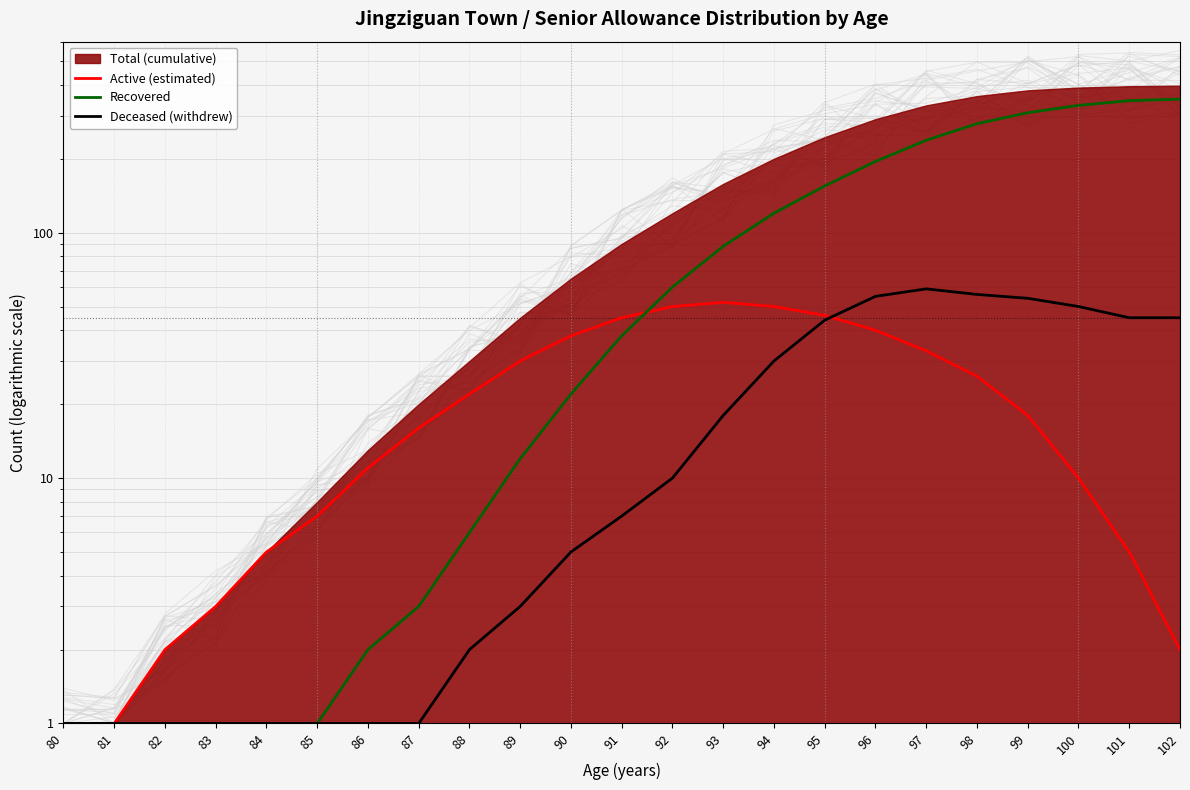

Is it true that Active (estimated) equals 11 at 85?

False